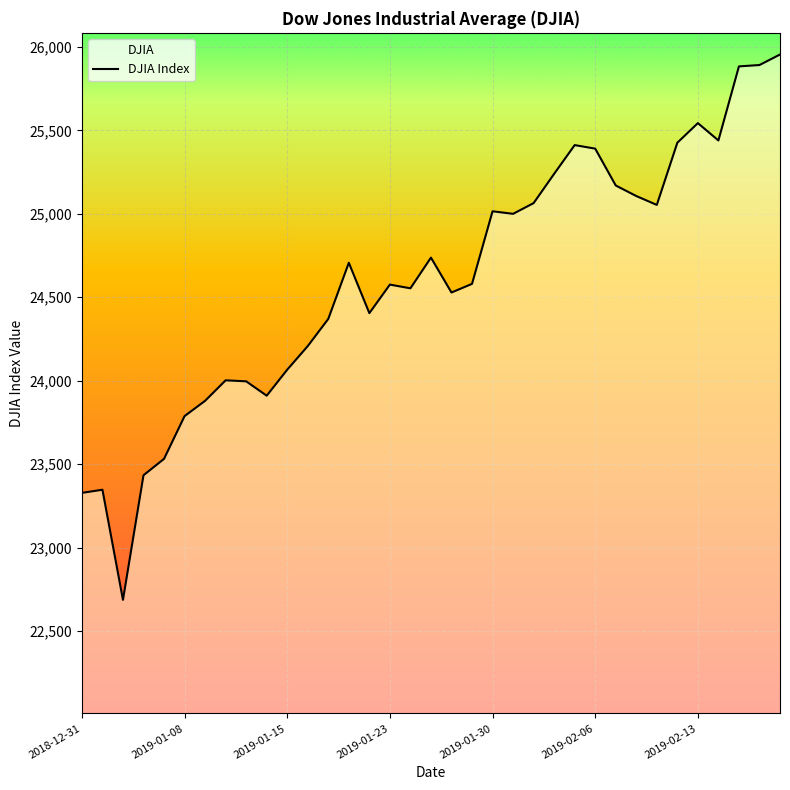

The chart shows a value of 23787.5 at 2019-01-08. True or false?

True